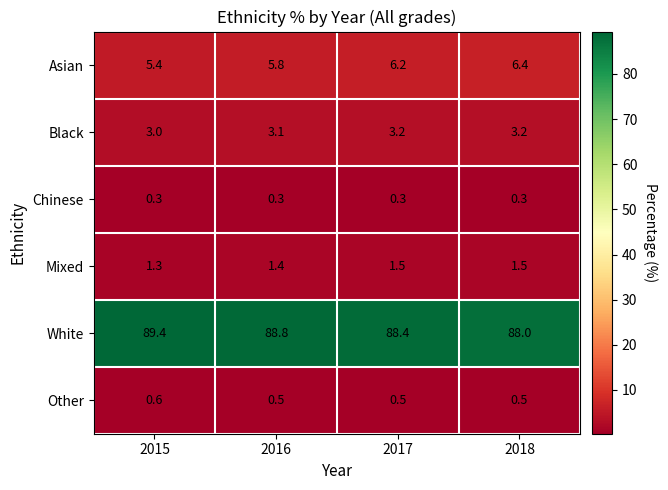

What is the difference between the maximum and minimum values in the White series?

1.4